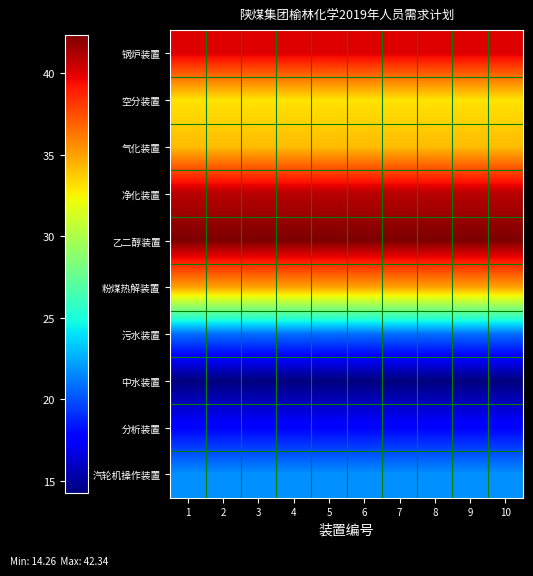

How many data points does each series have?

10